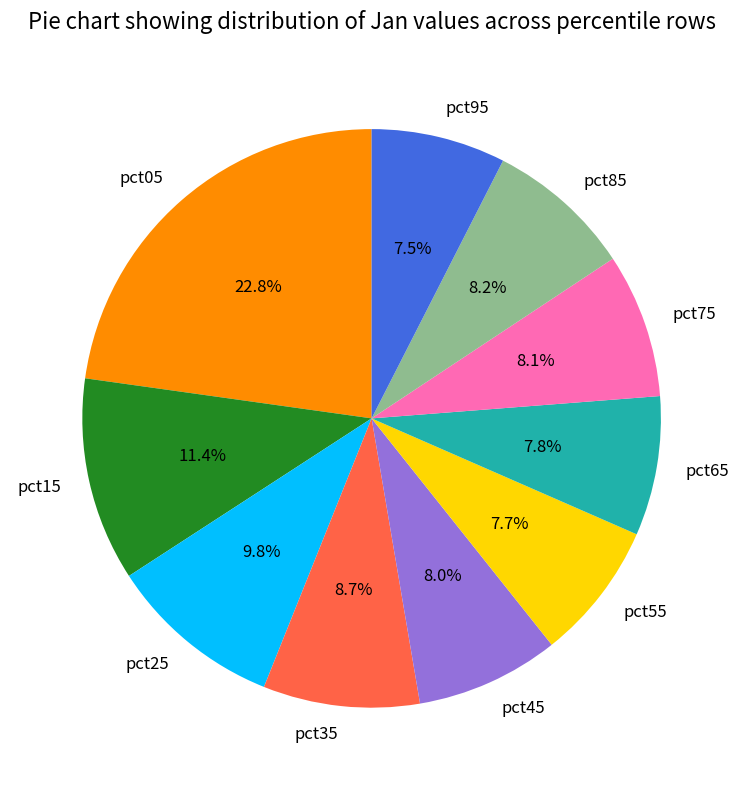

What percentage do pct55 and pct75 together represent?

15.8%